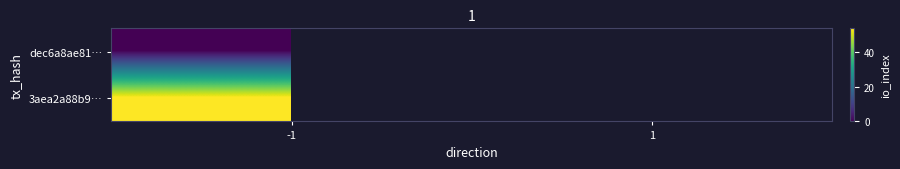

Which series has the widest spread of values?

dec6a8ae81…